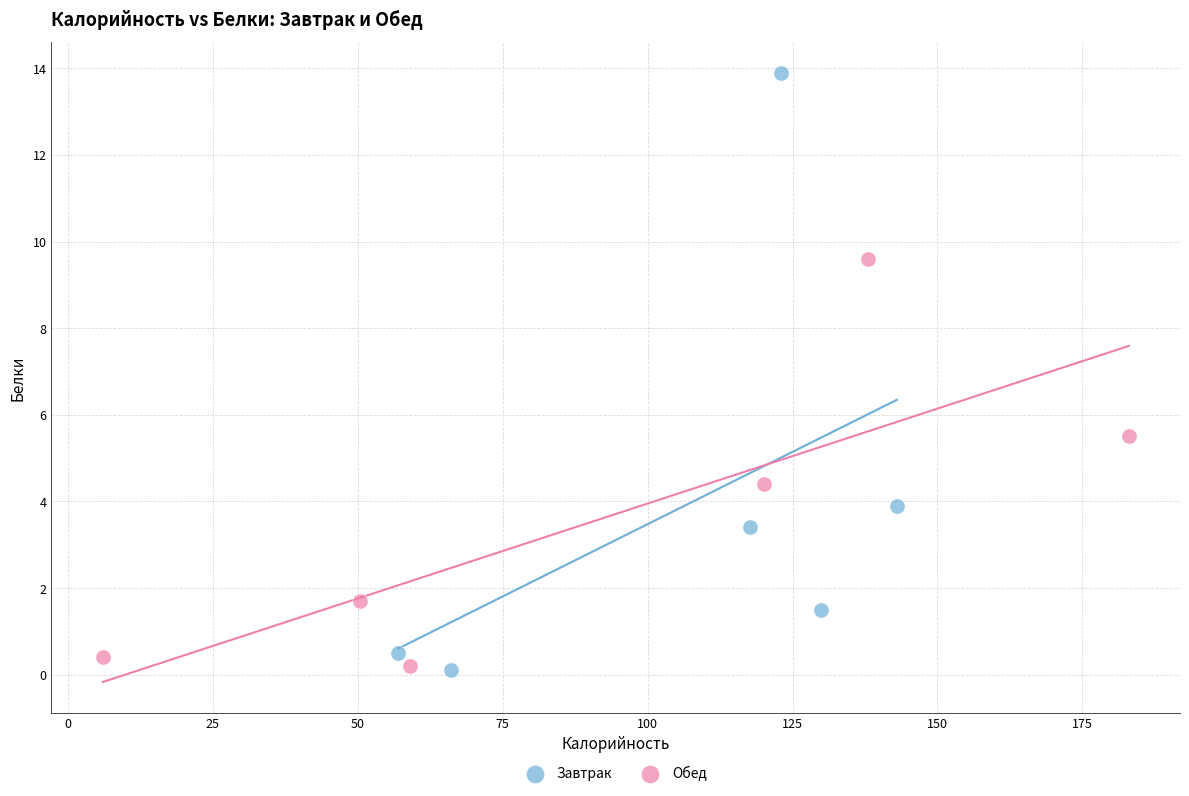

Which series contains the highest Y value?

Завтрак